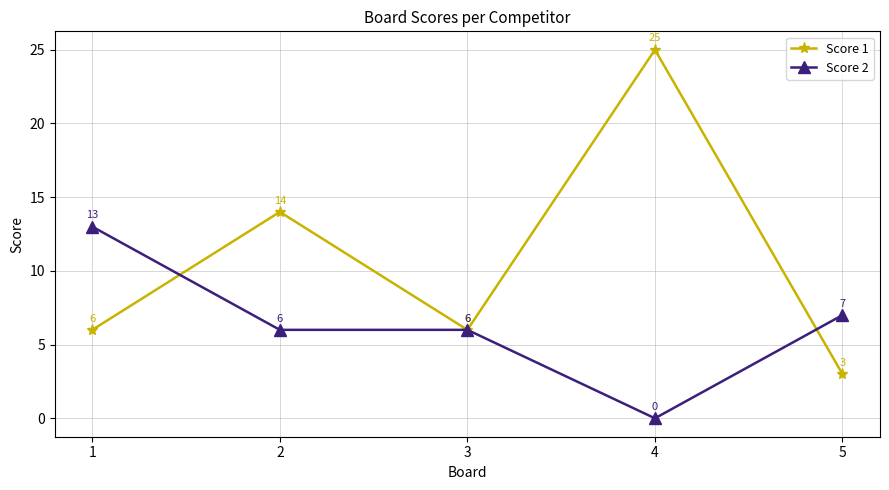

How many values in Score 2 are above zero?

4